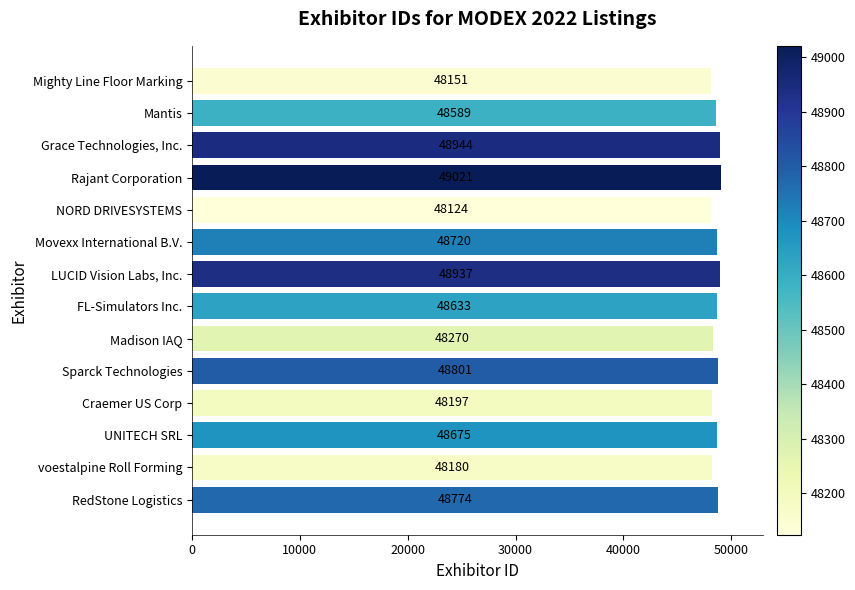

Which has a higher value, Sparck Technologies or FL-Simulators Inc.?

Sparck Technologies